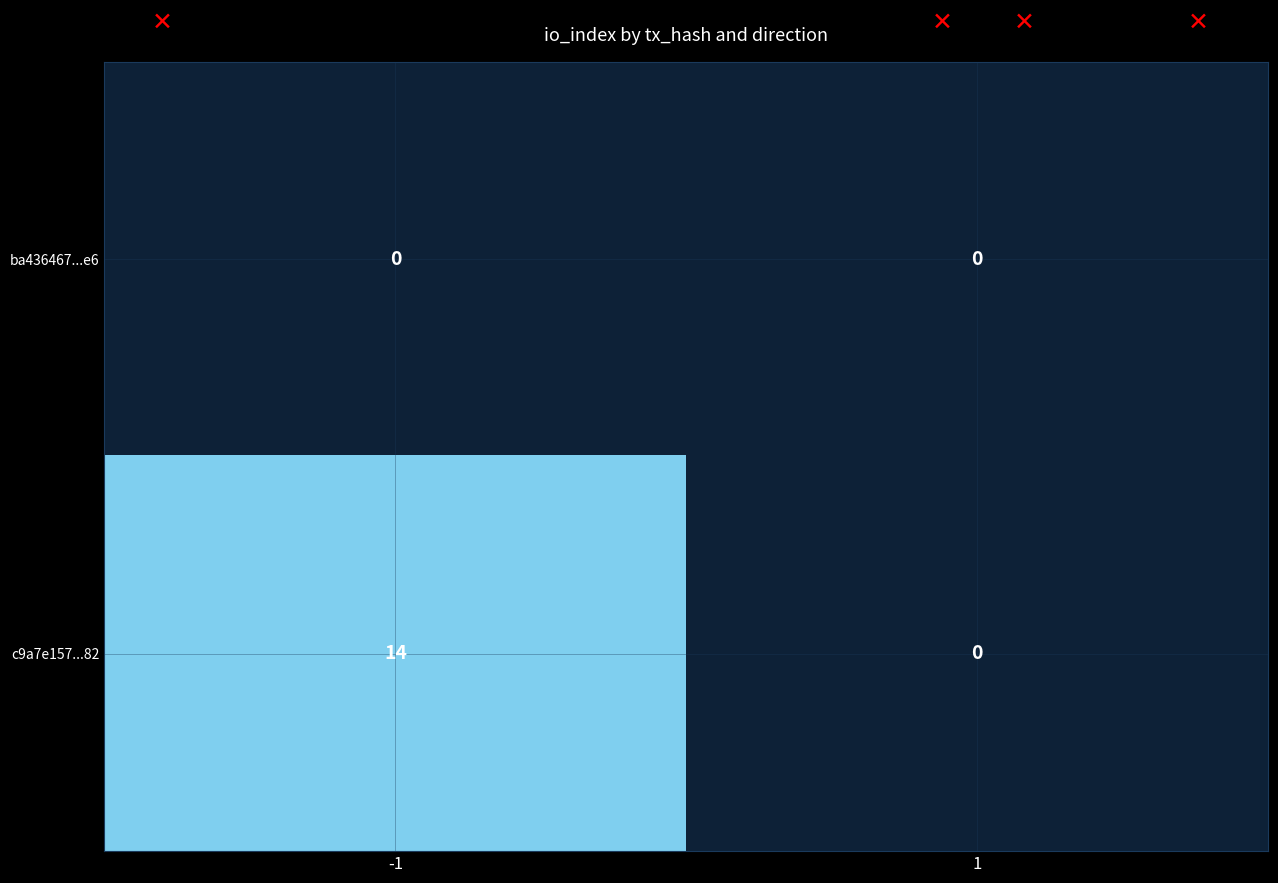

List the series in order of their overall mean, lowest first.

ba436467...e6, c9a7e157...82